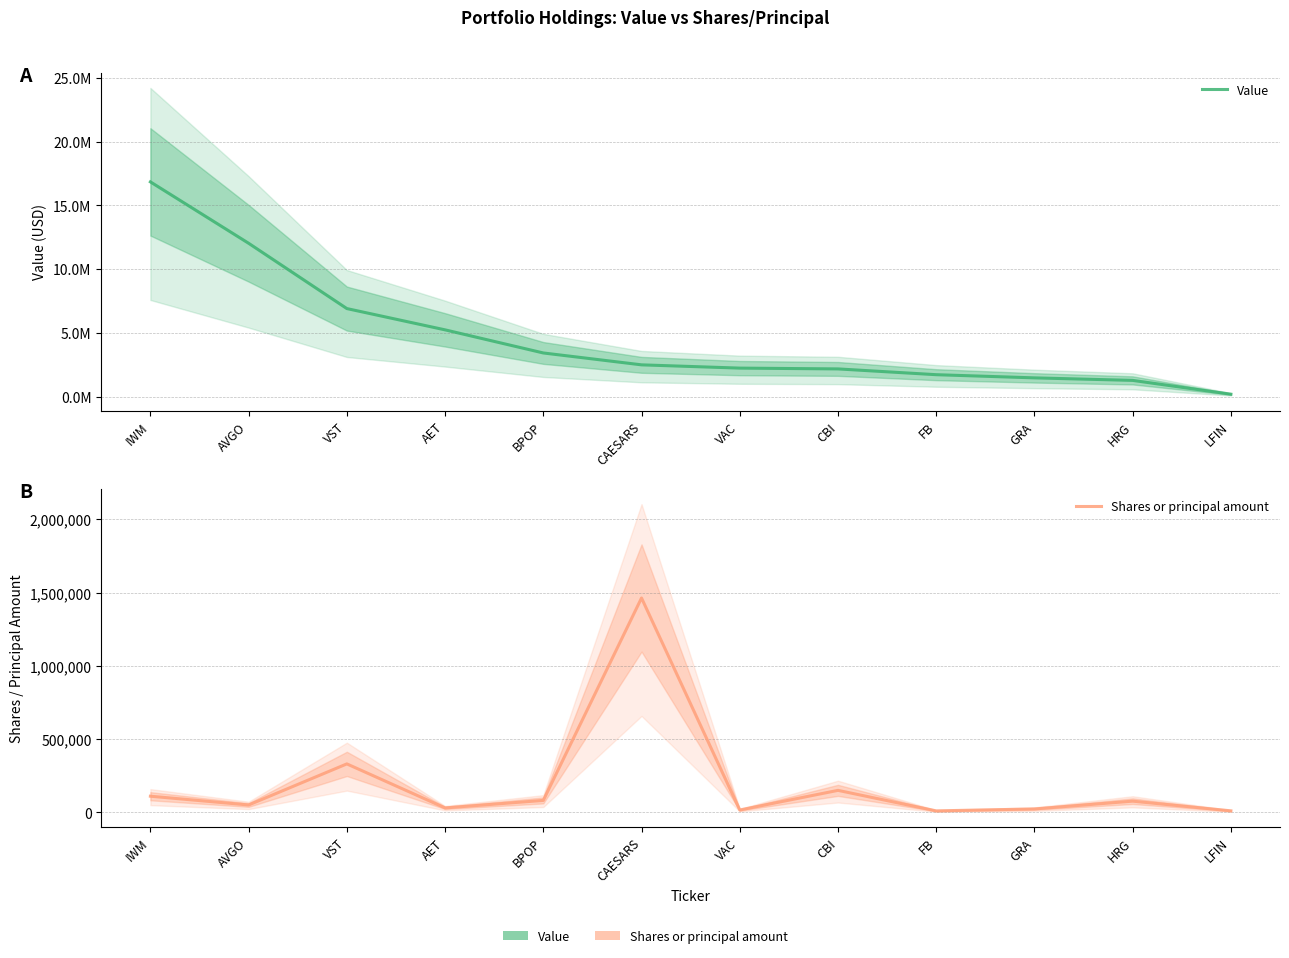

Rank the series by their average value, from lowest to highest.

Shares or principal amount, Value